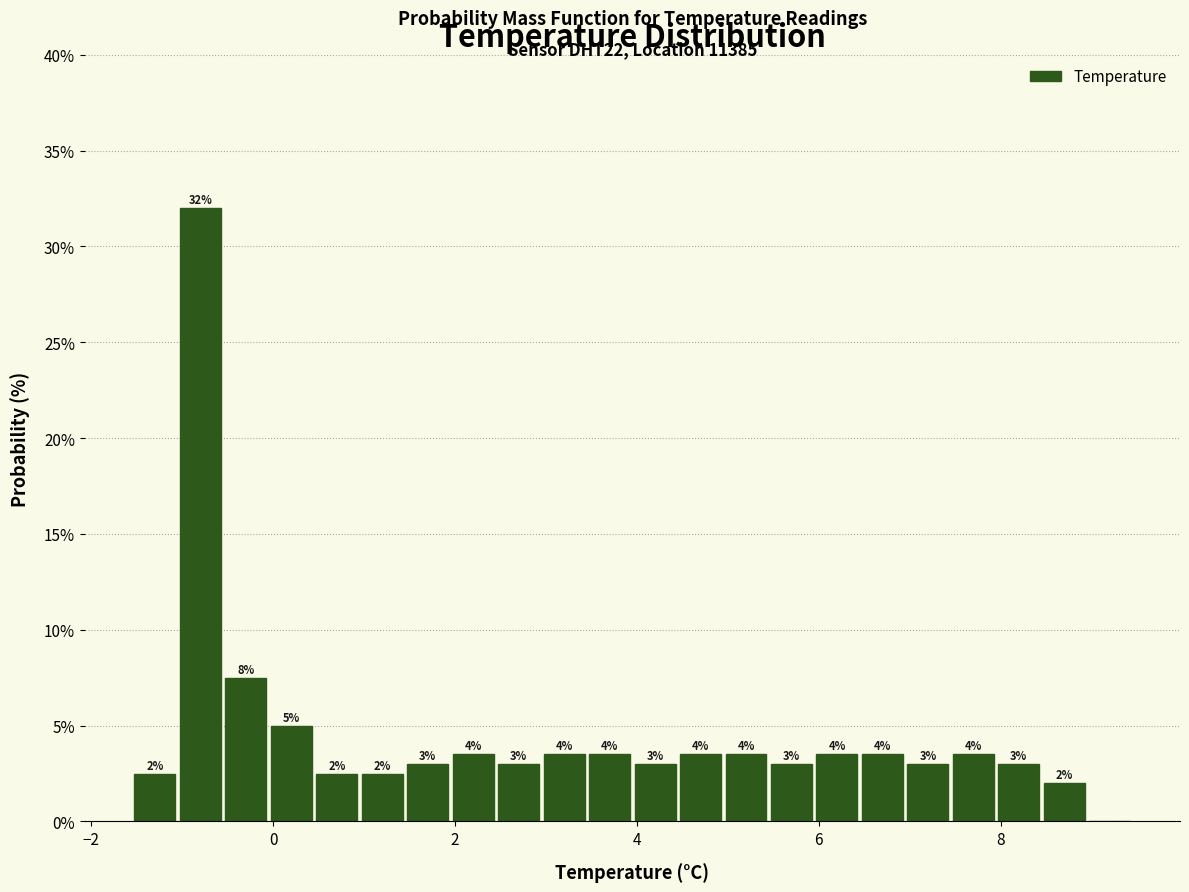

Around what value on the x-axis is the tallest bar? Give the approximate position of its centre, as read against the axis.

-0.8